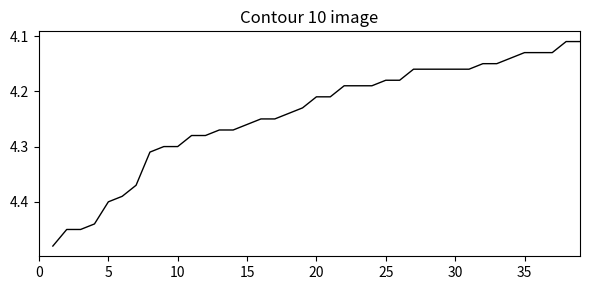

What is the difference between the maximum and minimum values?

0.4